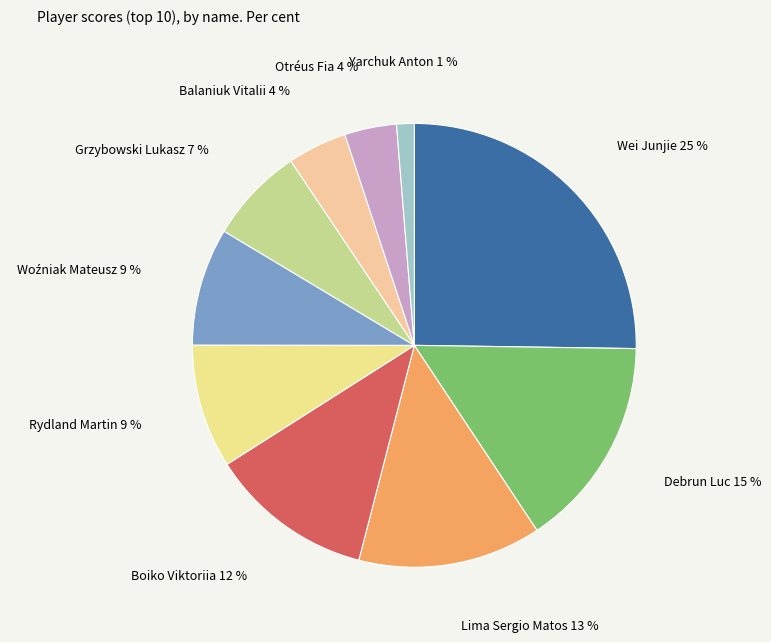

Count the number of slices in the pie.

10